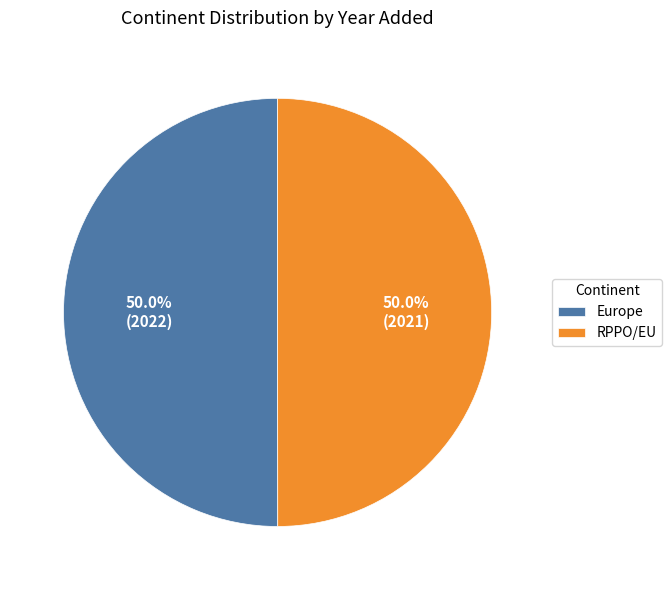

Is the sum of Europe and RPPO/EU greater than half?

Yes